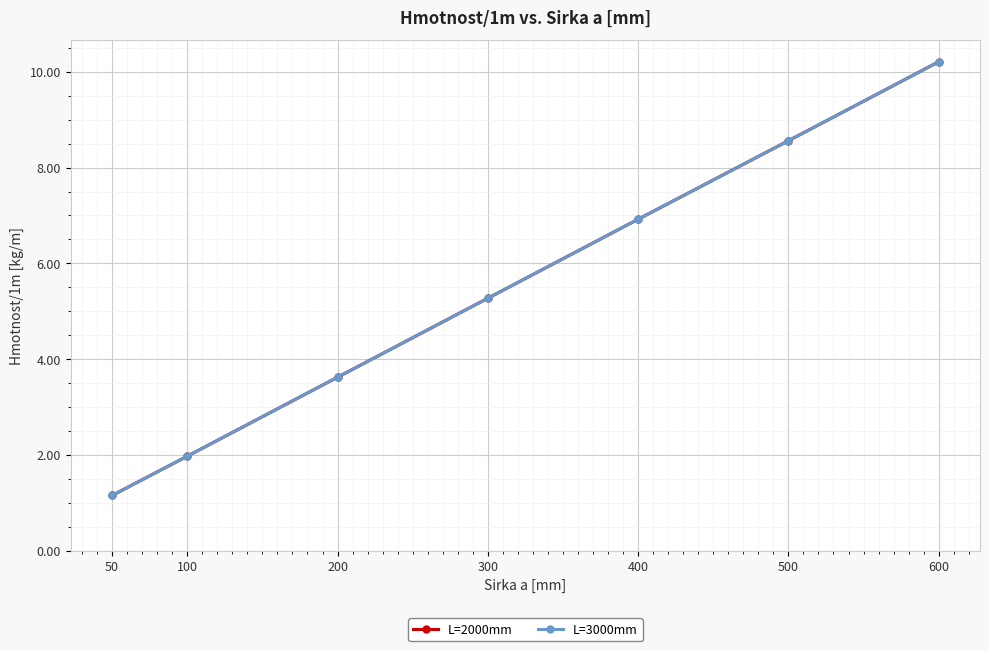

Does the chart have visible grid lines?

Yes